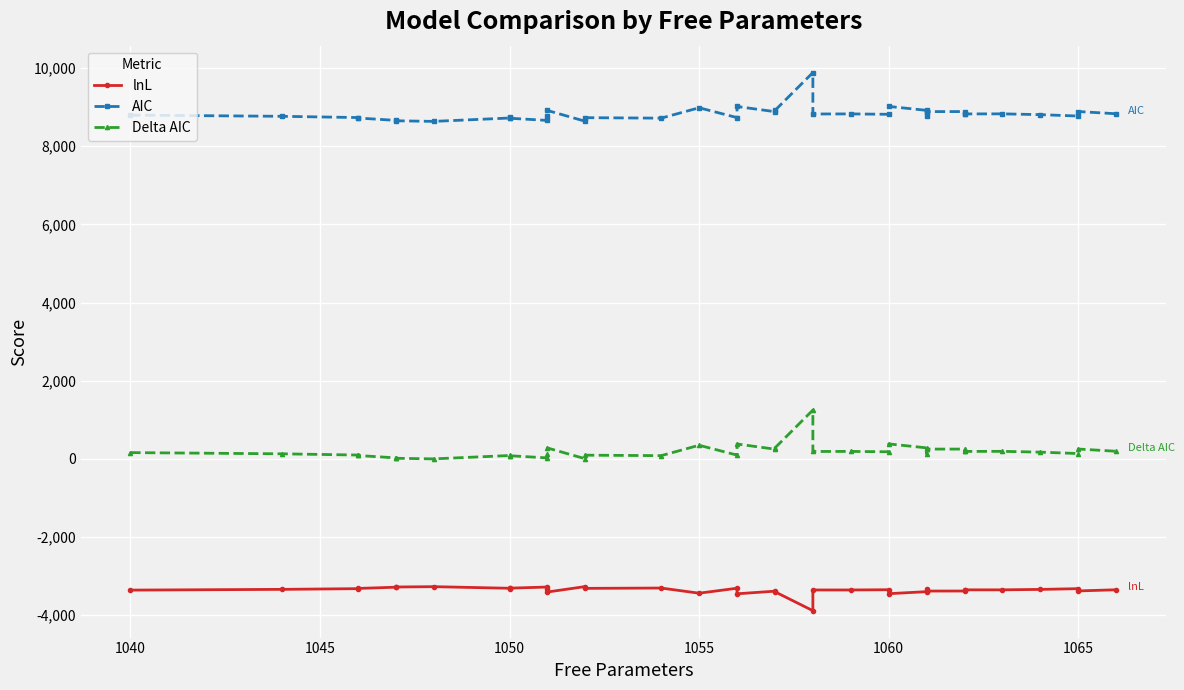

What is the minimum value shown in the chart?

-3882.8